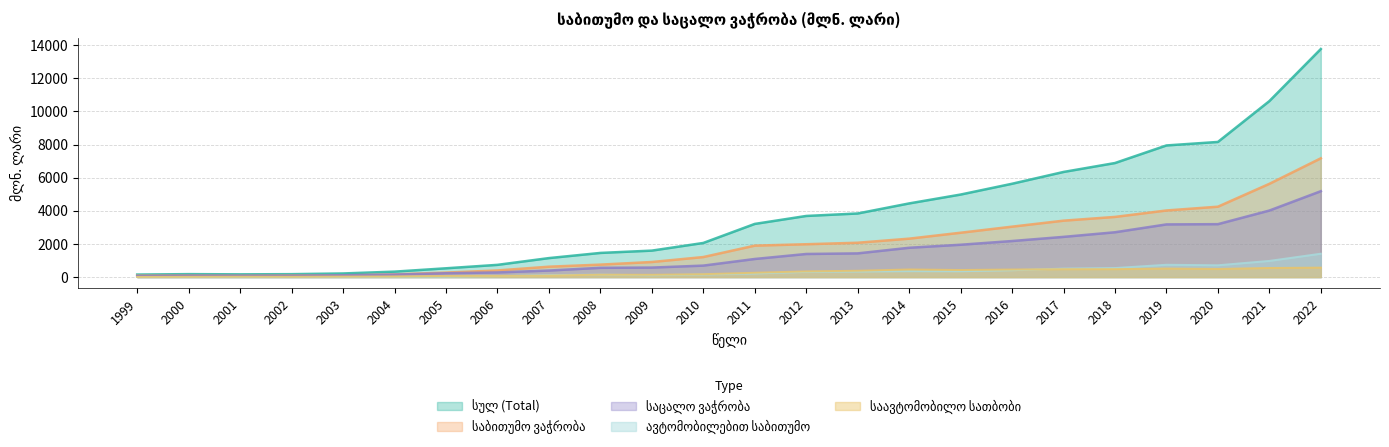

How many interior local peaks does the საცალო ვაჭრობა series have?

1